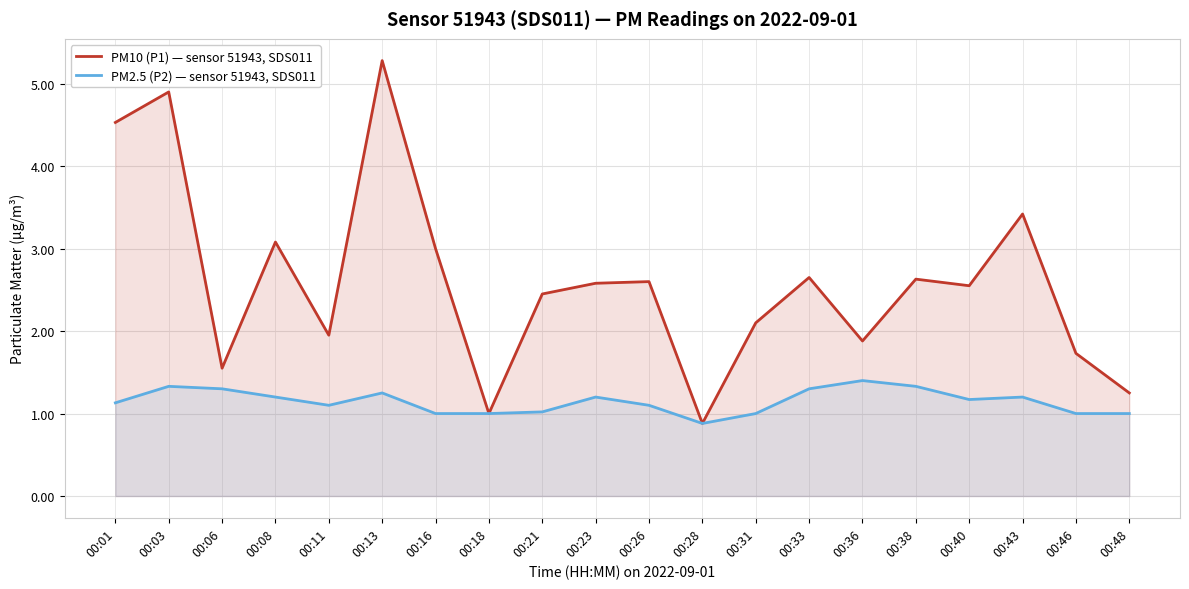

True or false: PM2.5 (P2) — sensor 51943, SDS011 has a value of 0.2 at 00:16.

False